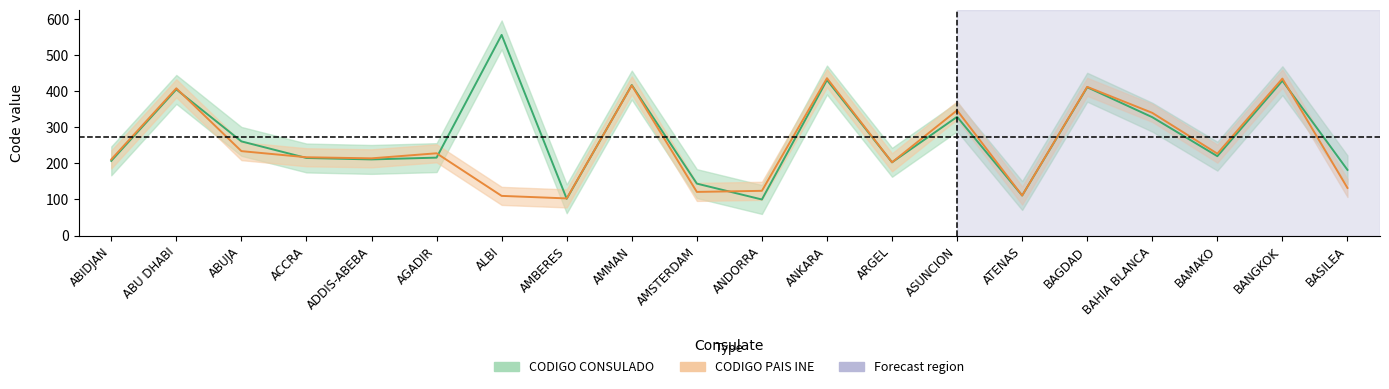

Reading left to right, extract all data points from this chart.

CODIGO CONSULADO: ABIDJAN=207	ABU DHABI=405	ABUJA=261	ACCRA=215	ADDIS-ABEBA=211	AGADIR=216	ALBI=556	AMBERES=102	AMMAN=417	AMSTERDAM=144	ANDORRA=100	ANKARA=431	ARGEL=203	ASUNCION=329	ATENAS=111	BAGDAD=411	BAHIA BLANCA=328	BAMAKO=220	BANGKOK=429	BASILEA=182
CODIGO PAIS INE: ABIDJAN=211	ABU DHABI=408	ABUJA=234	ACCRA=217	ADDIS-ABEBA=214	AGADIR=228	ALBI=110	AMBERES=103	AMMAN=416	AMSTERDAM=121	ANDORRA=124	ANKARA=436	ARGEL=203	ASUNCION=347	ATENAS=111	BAGDAD=412	BAHIA BLANCA=340	BAMAKO=227	BANGKOK=435	BASILEA=132